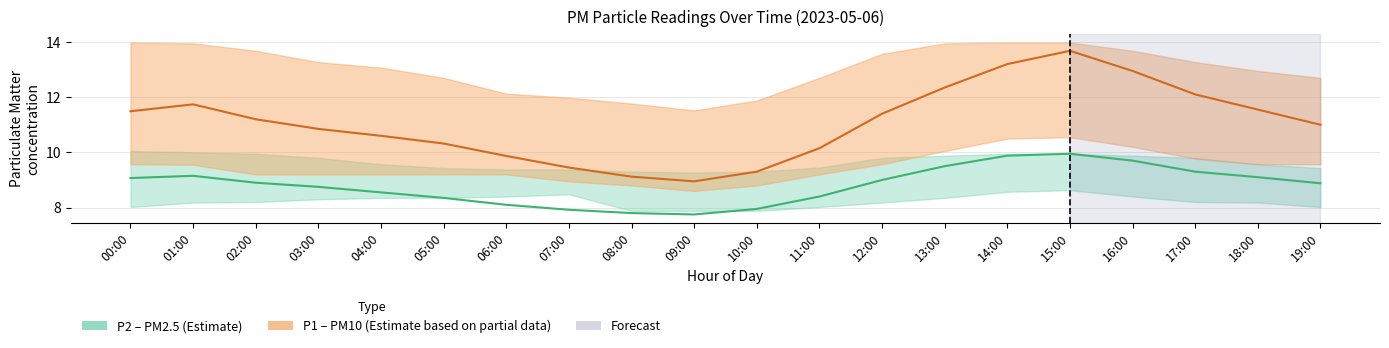

What is the minimum value shown in the chart?

7.8